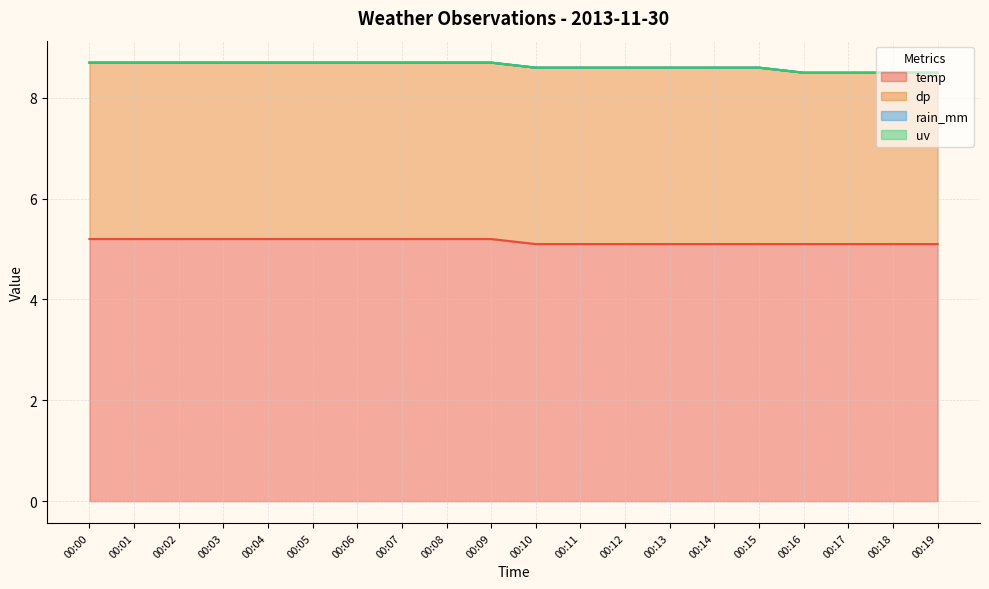

What is the minimum value for dp?

3.4